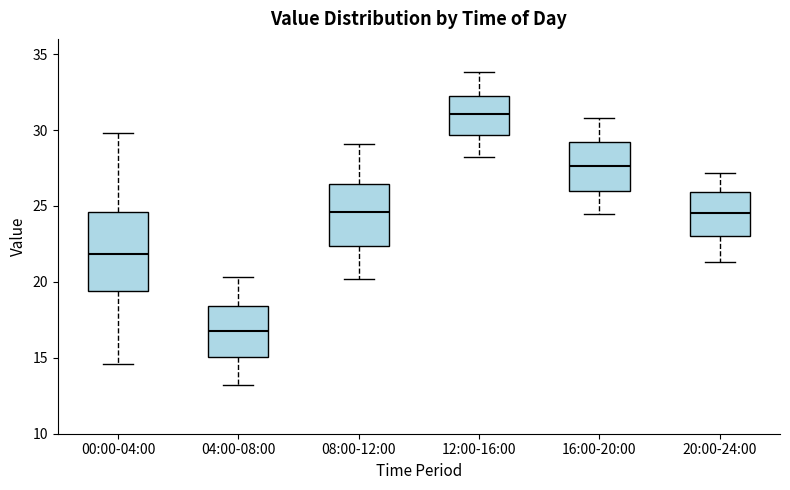

Which box has the lowest median line?

04:00-08:00